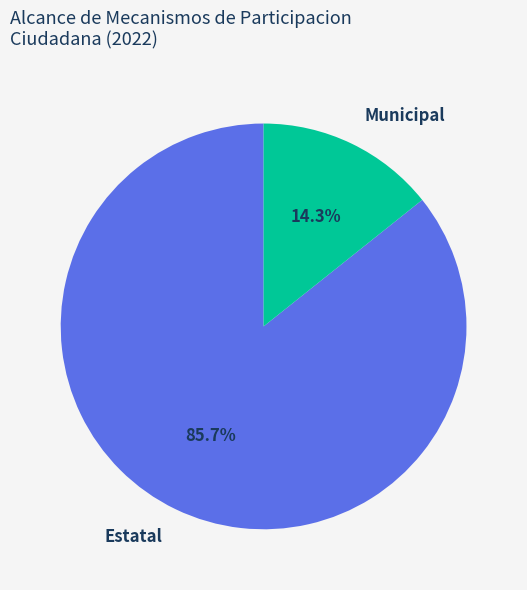

What percentage do Municipal and Estatal together represent?

100.0%